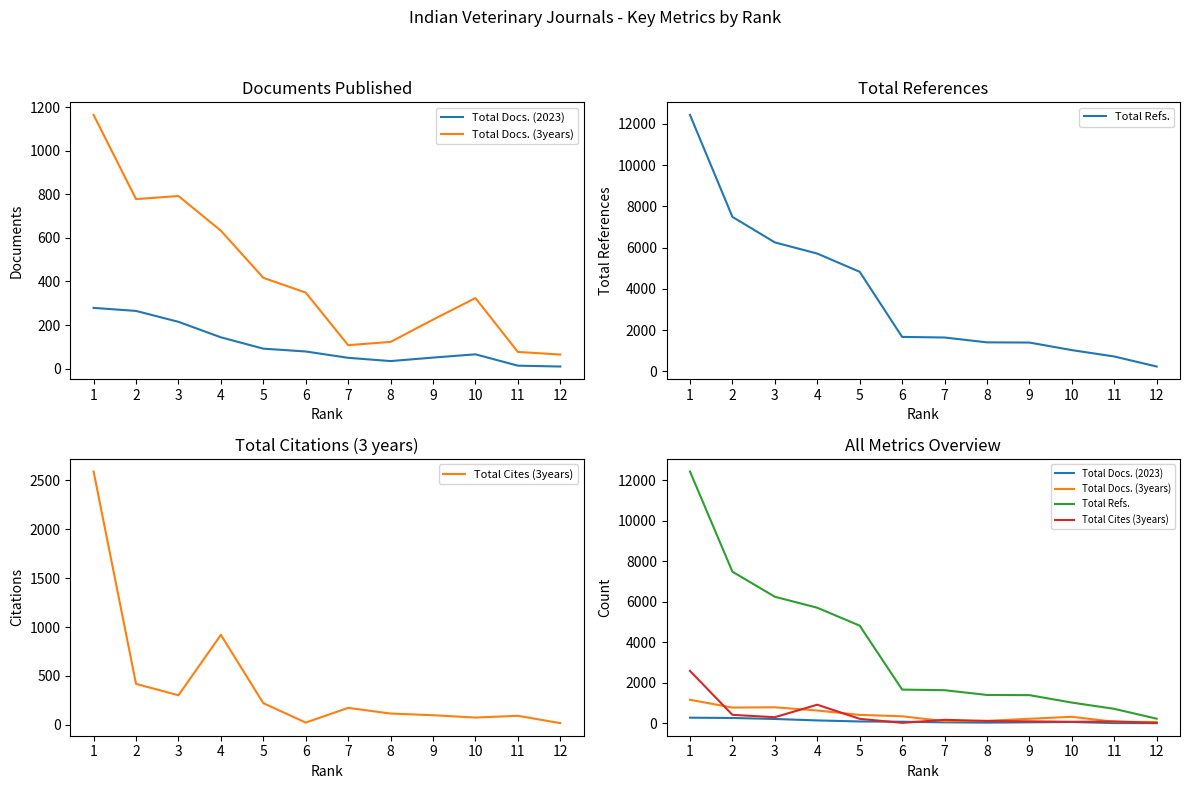

What is the difference between the maximum and minimum values in the Total Refs. series?

12200